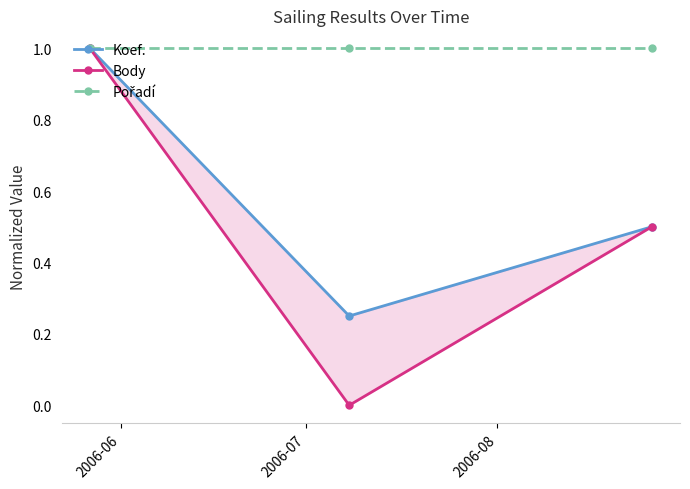

Reading right to left, what are all the values shown in this chart?

Koef.: 0.5	0.2	1.0
Body: 0.5	0.0	1.0
Pořadí: 1.0	1.0	1.0